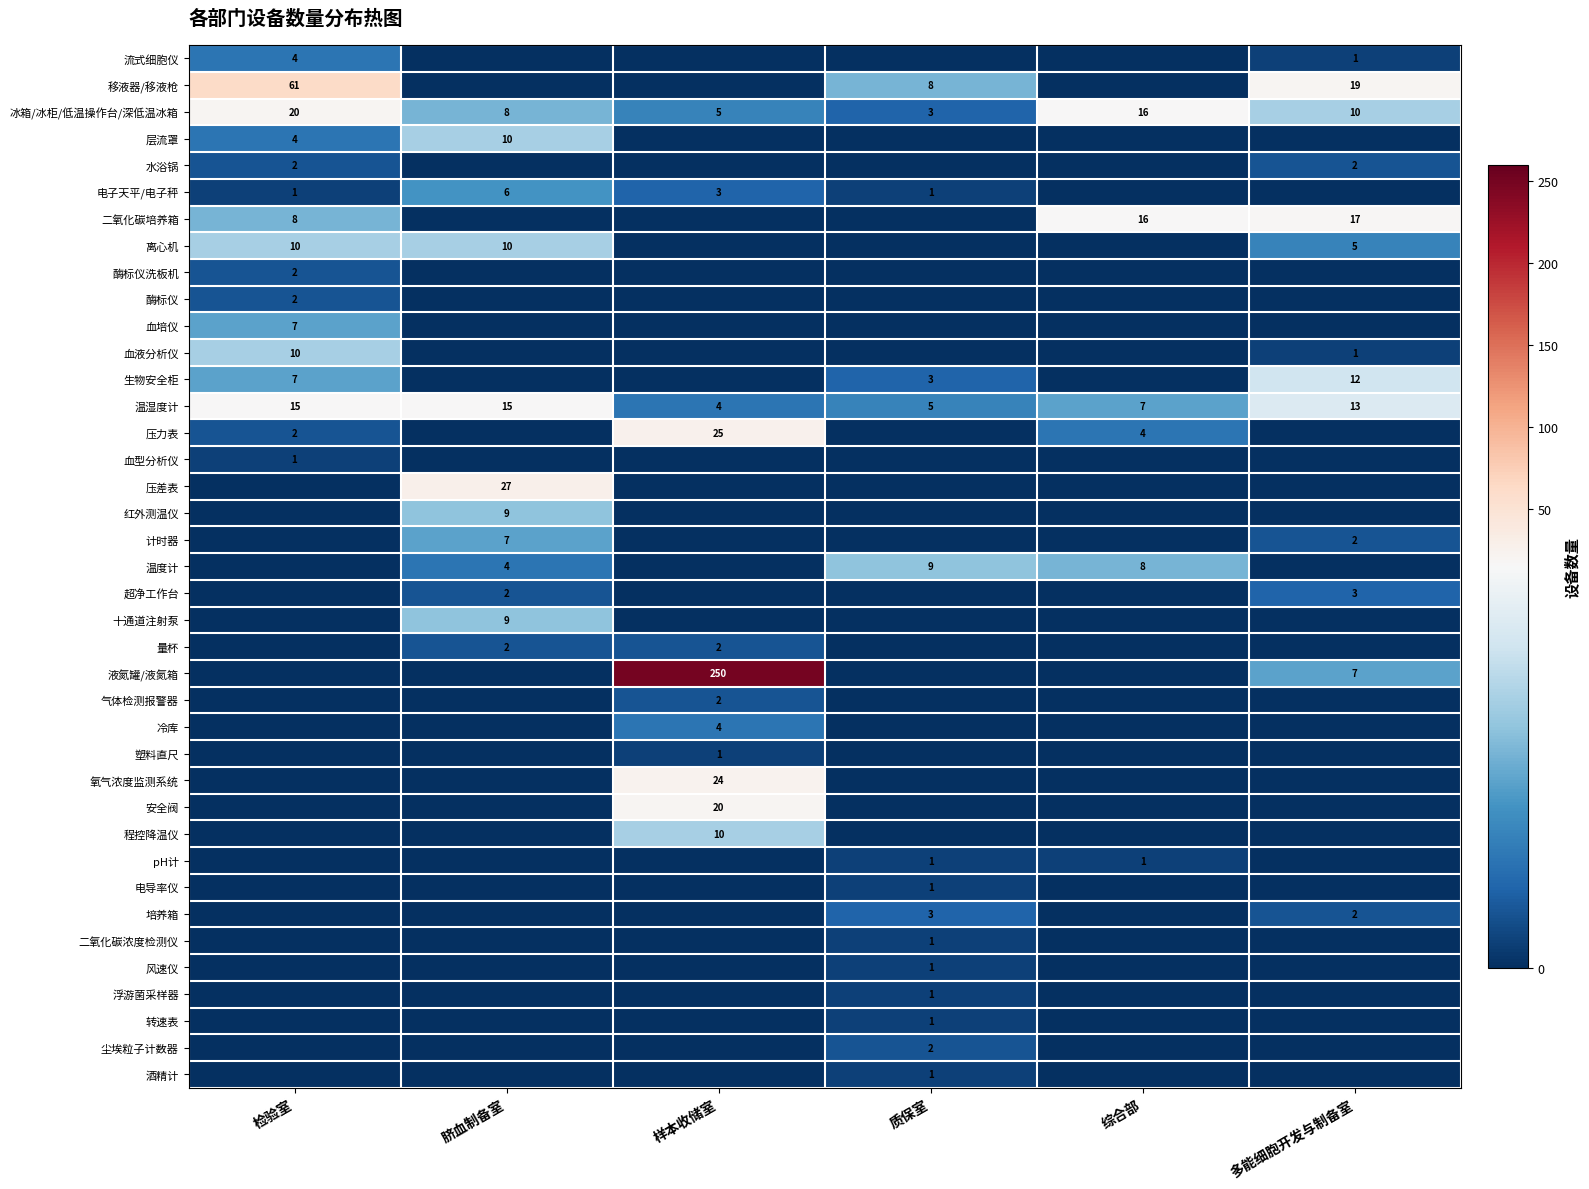

What is the sum of the 电子天平/电子秤 values at 质保室 and 样本收储室?

4